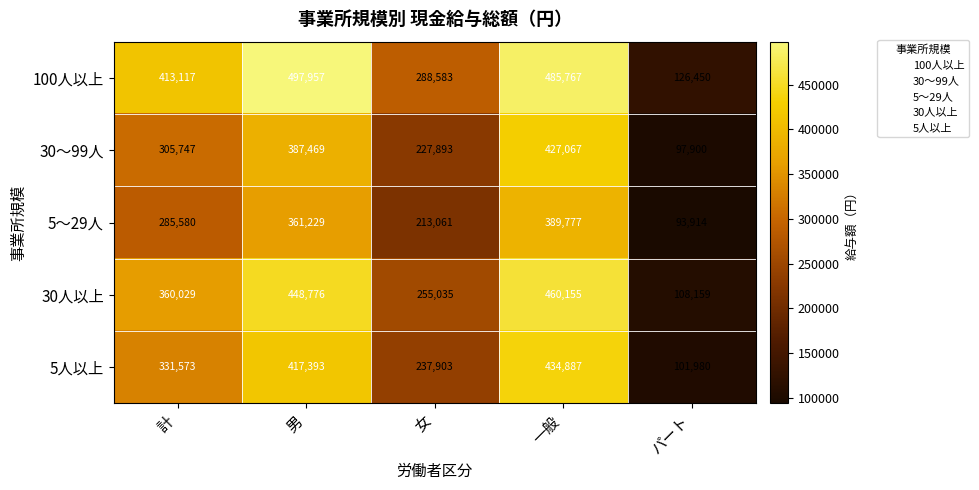

What is the difference between the maximum and minimum values in the 5人以上 series?

332907